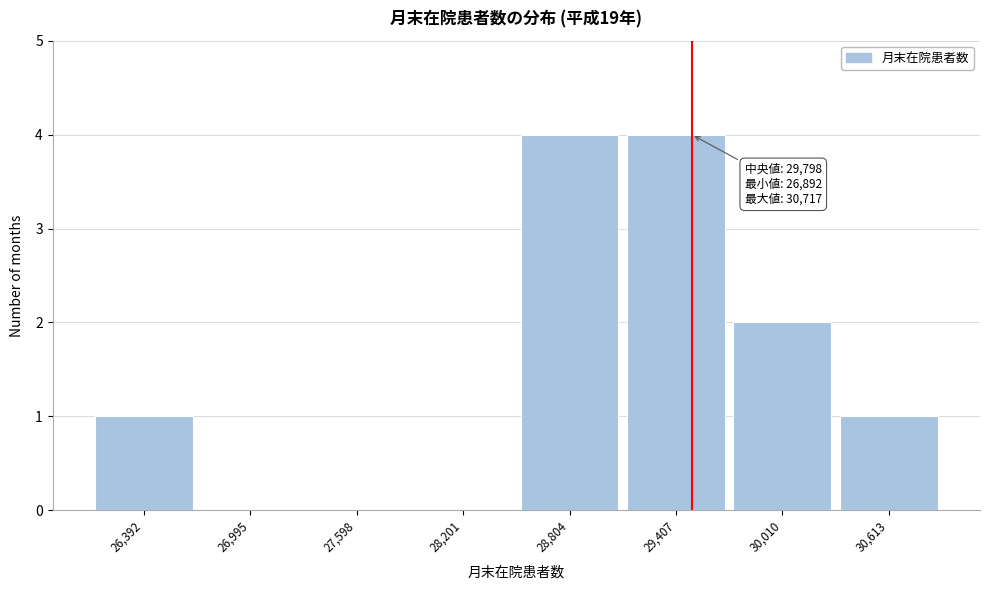

Reading left to right, what are all the values shown in this chart?

26,392=1	26,995=0	27,598=0	28,201=0	28,804=4	29,407=4	30,010=2	30,613=1